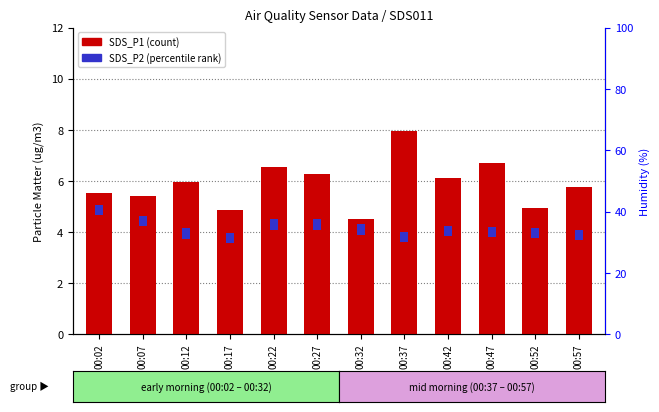

Rank the categories by value from lowest to highest.

00:32, 00:17, 00:52, 00:07, 00:02, 00:57, 00:12, 00:42, 00:27, 00:22, 00:47, 00:37